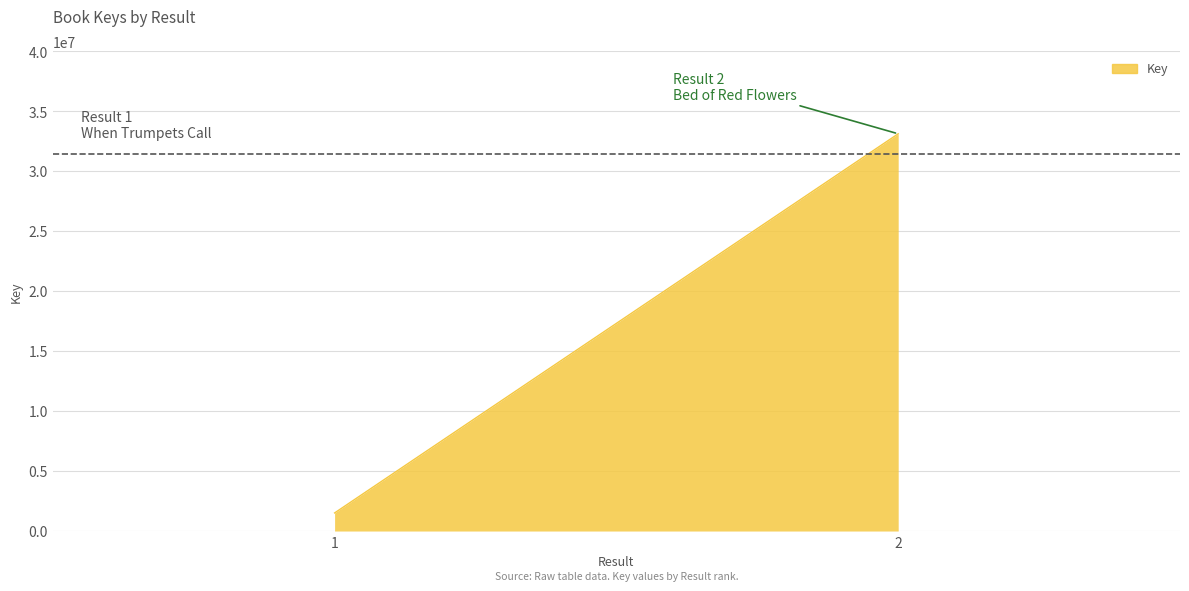

Reading right to left, list all the values displayed in this chart.

33120621	1507931